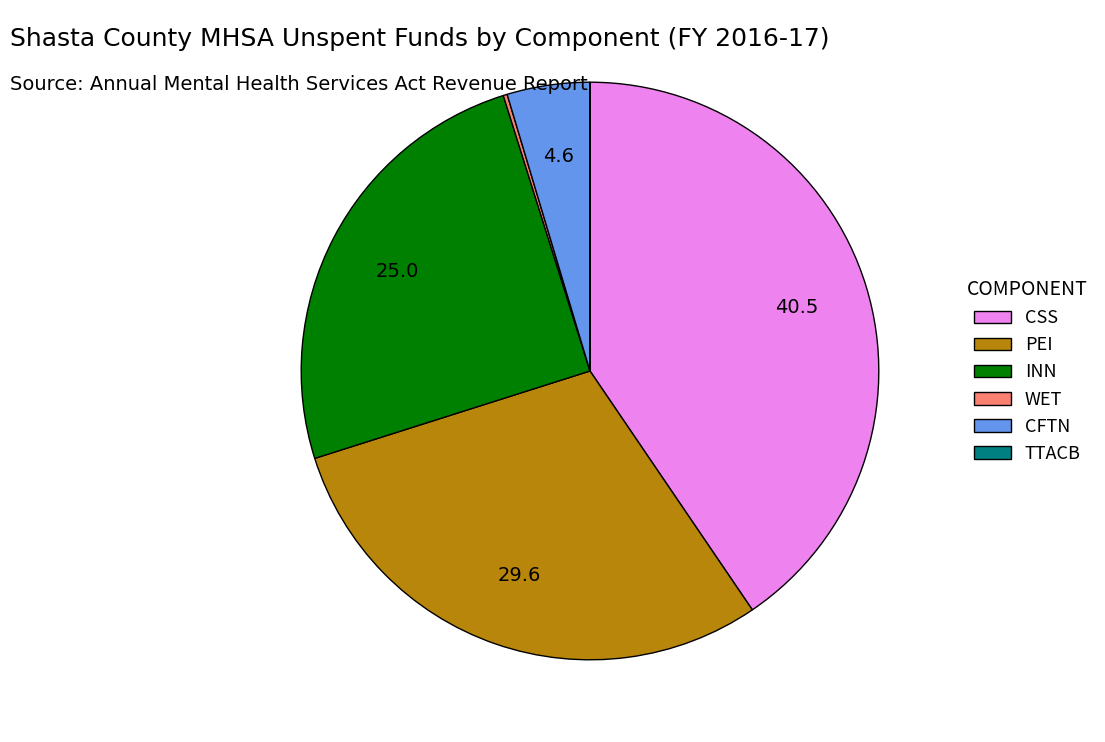

Is PEI the majority of the pie?

No